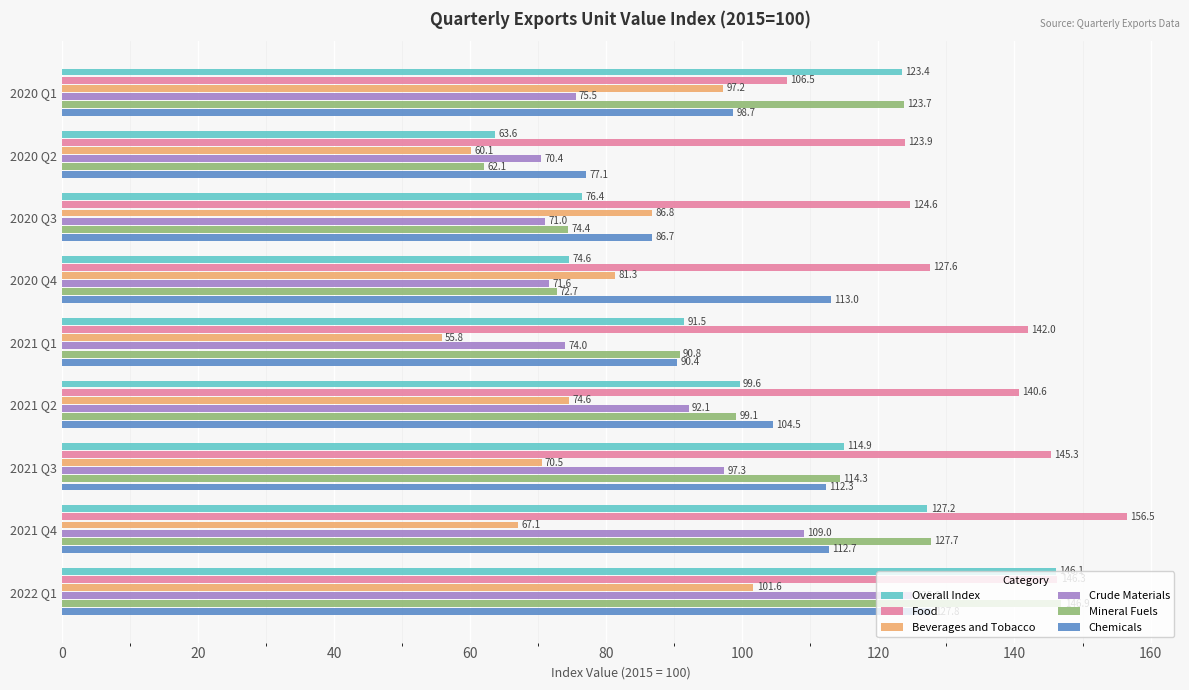

What is the approximate value of Overall Index at 2021 Q4?

127.2